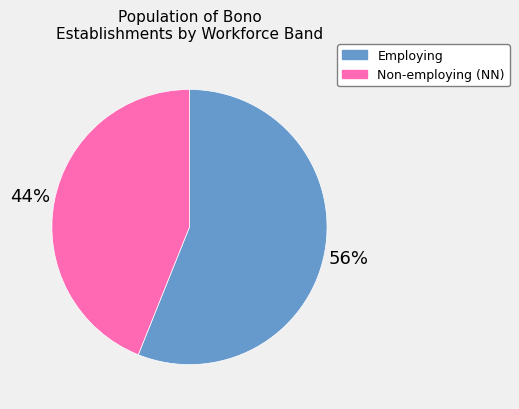

To the nearest percent, what is the average slice percentage?

50%